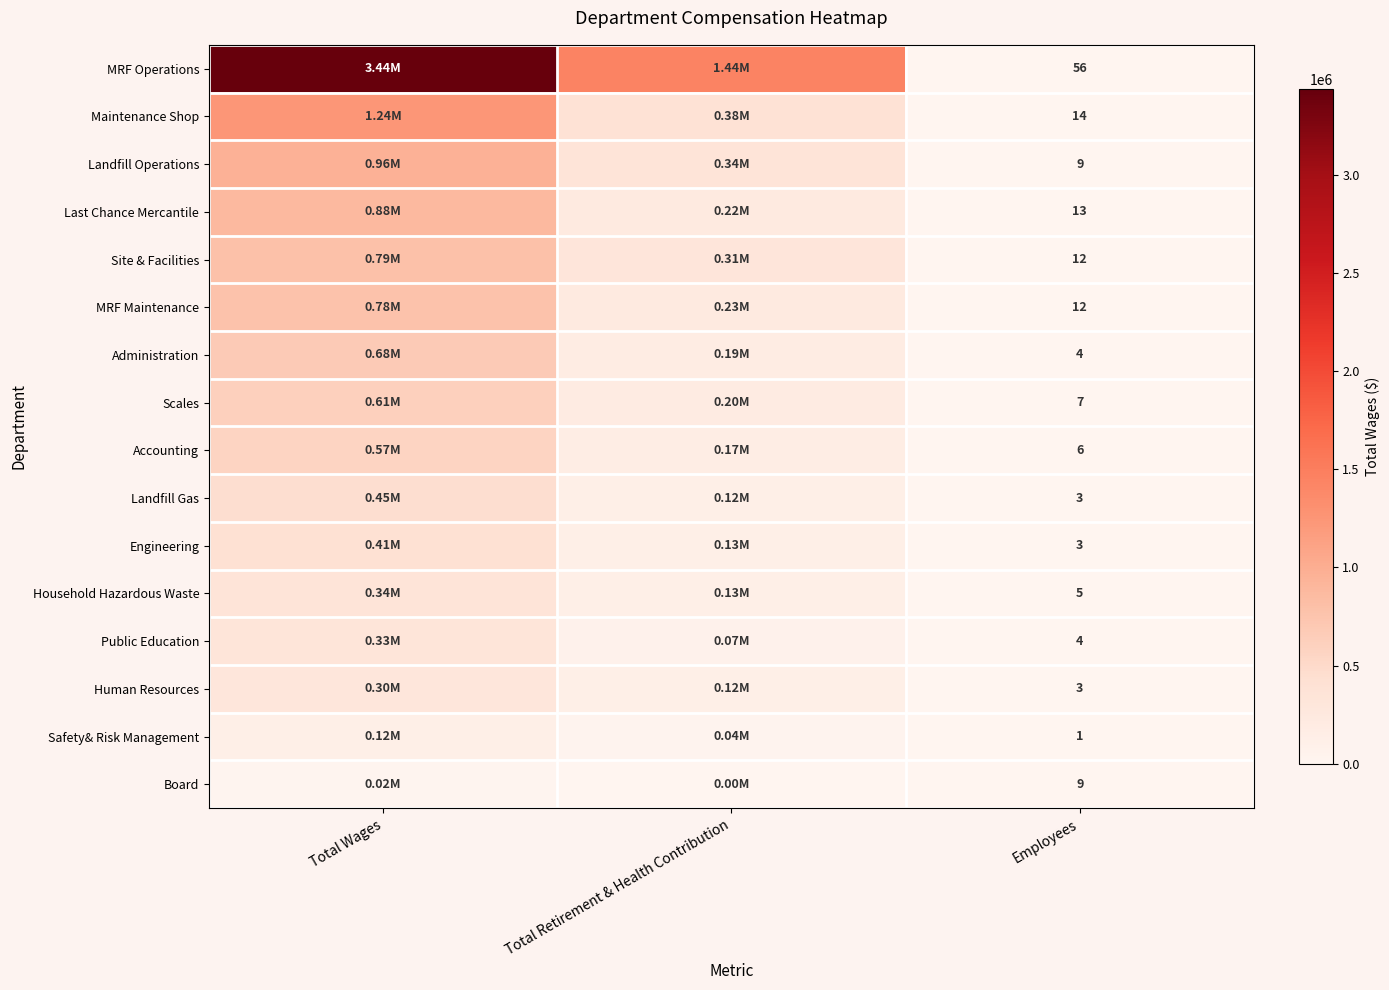

What is the difference between the highest and lowest values at Employees?

55